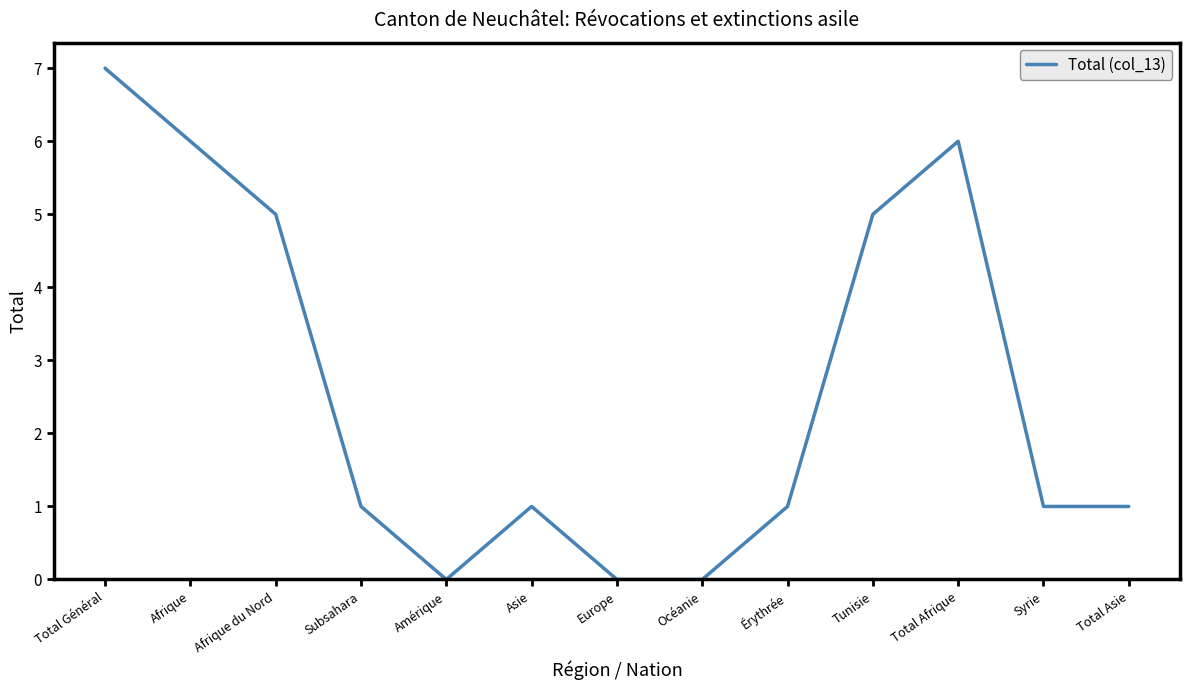

What position from the right is Afrique du Nord?

11